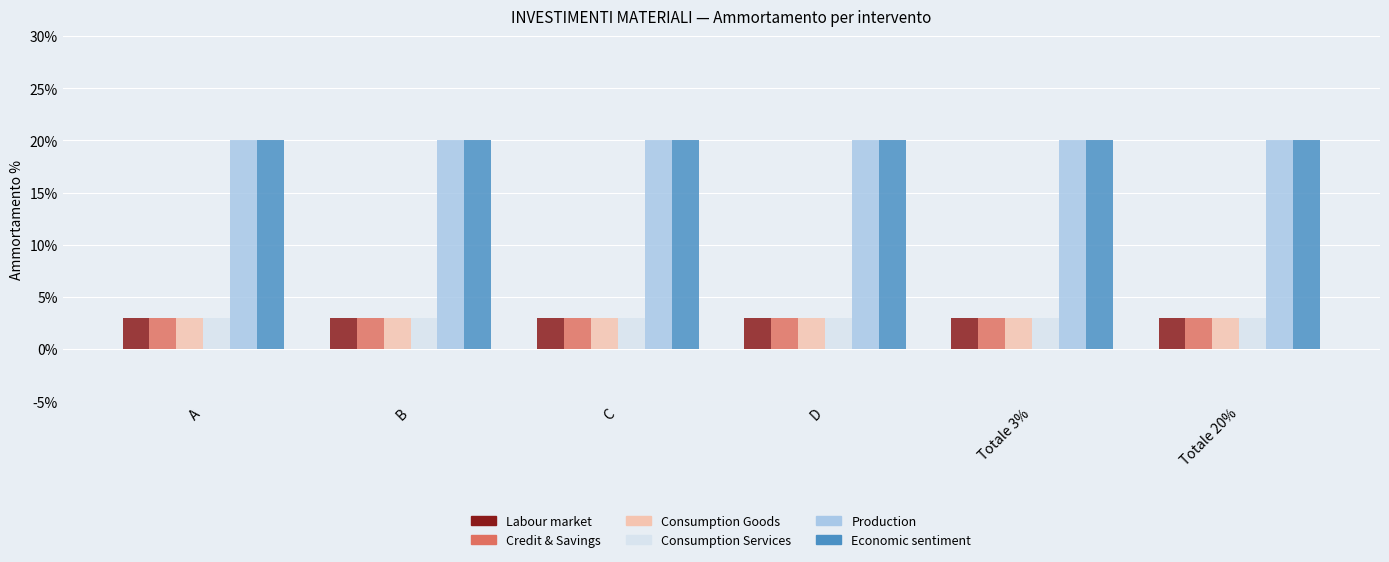

List the labels in order of Credit & Savings value, largest first.

A, B, C, D, Totale 3%, Totale 20%